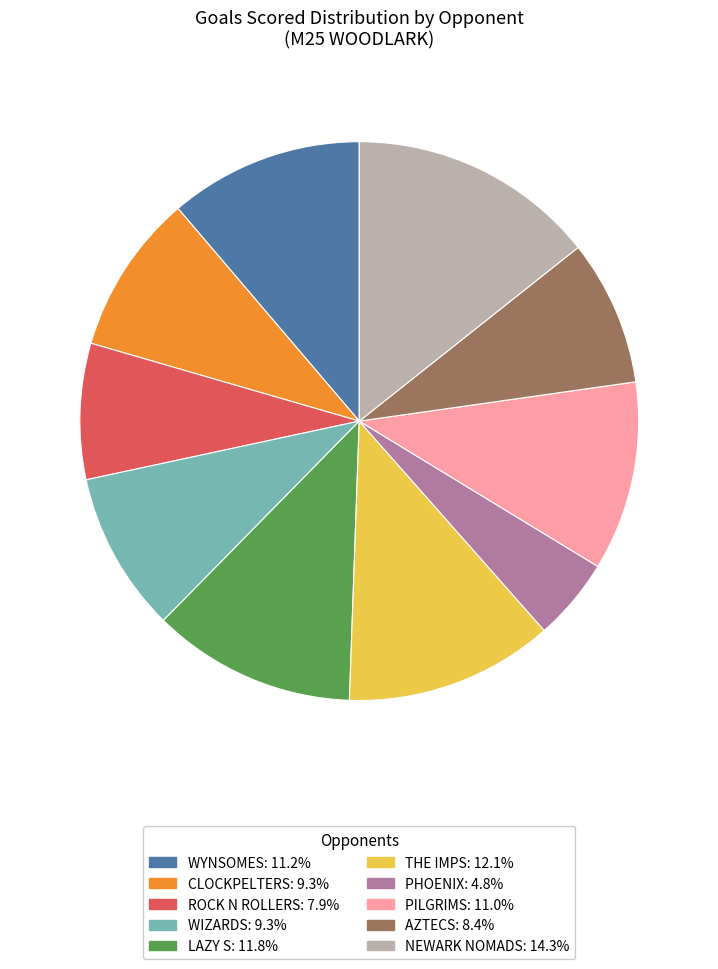

Is there a majority slice in this chart?

No